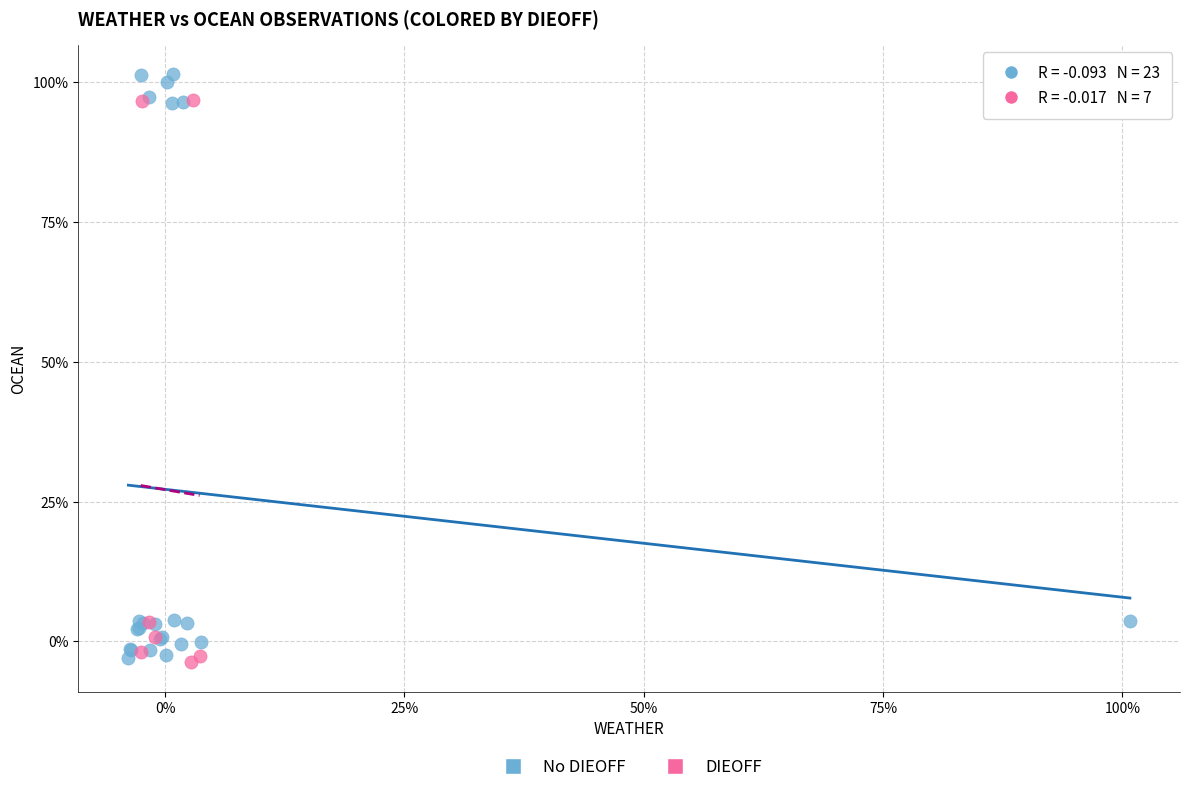

What are all the series names shown in the legend?

No DIEOFF, DIEOFF